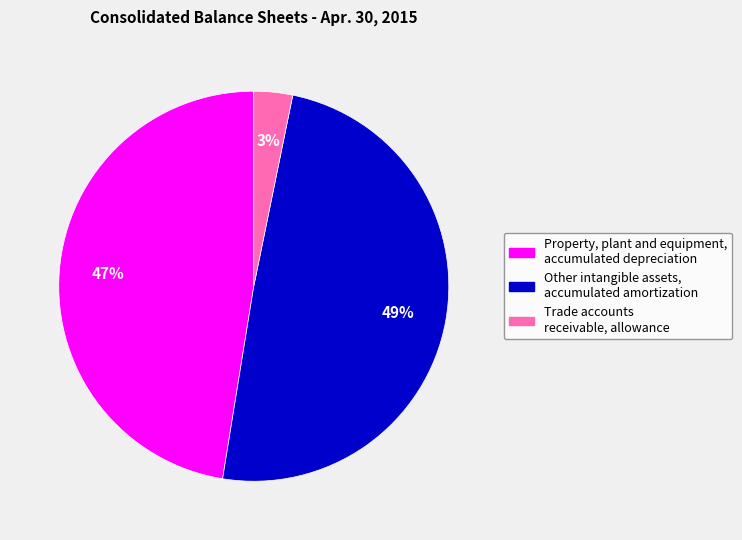

The Property, plant and equipment, accumulated depreciation slice represents 47% of the pie. True or false?

True